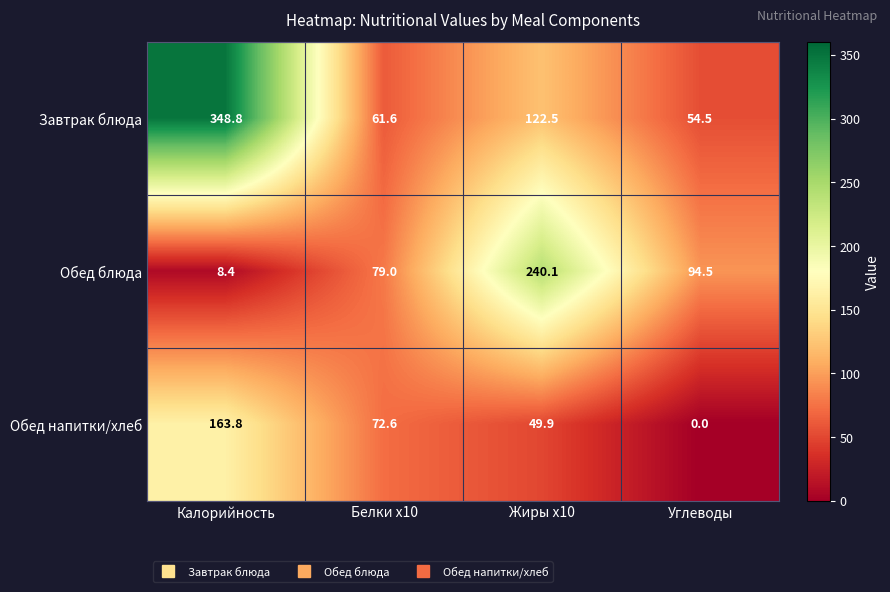

Reading right to left, what are all the values shown in this chart?

Завтрак блюда: 54.5	122.5	61.6	348.8
Обед блюда: 94.5	240.1	79.0	8.4
Обед напитки/хлеб: 0.0	49.9	72.6	163.8